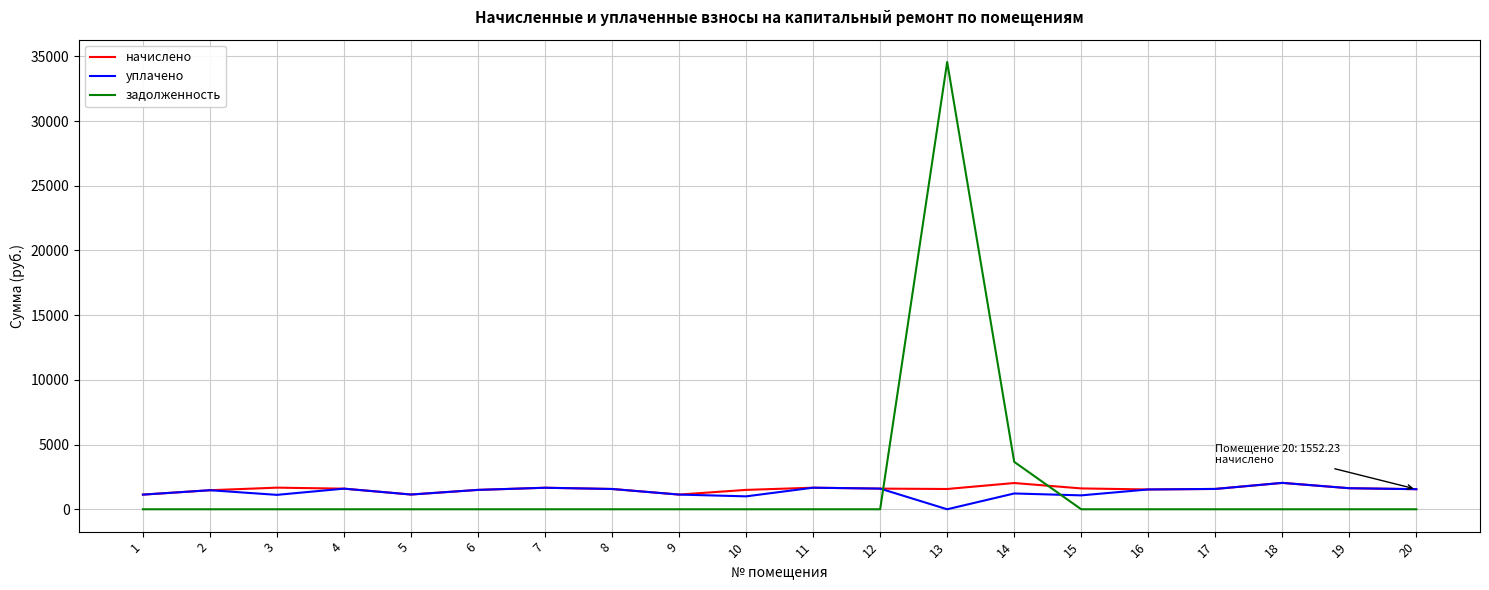

True or false: задолженность and начислено intersect in this chart.

True